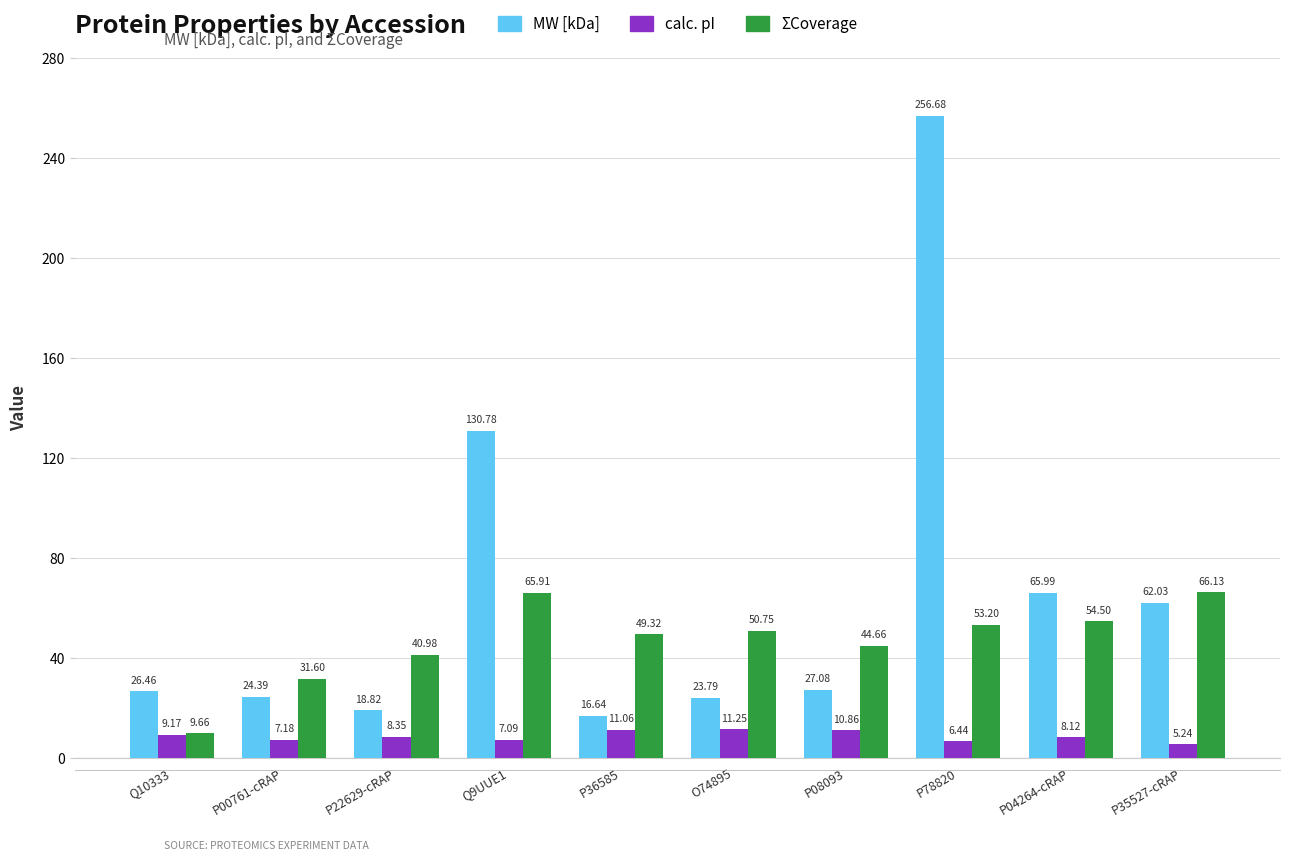

What is the difference between the MW [kDa] values at P78820 and P00761-cRAP?

232.3